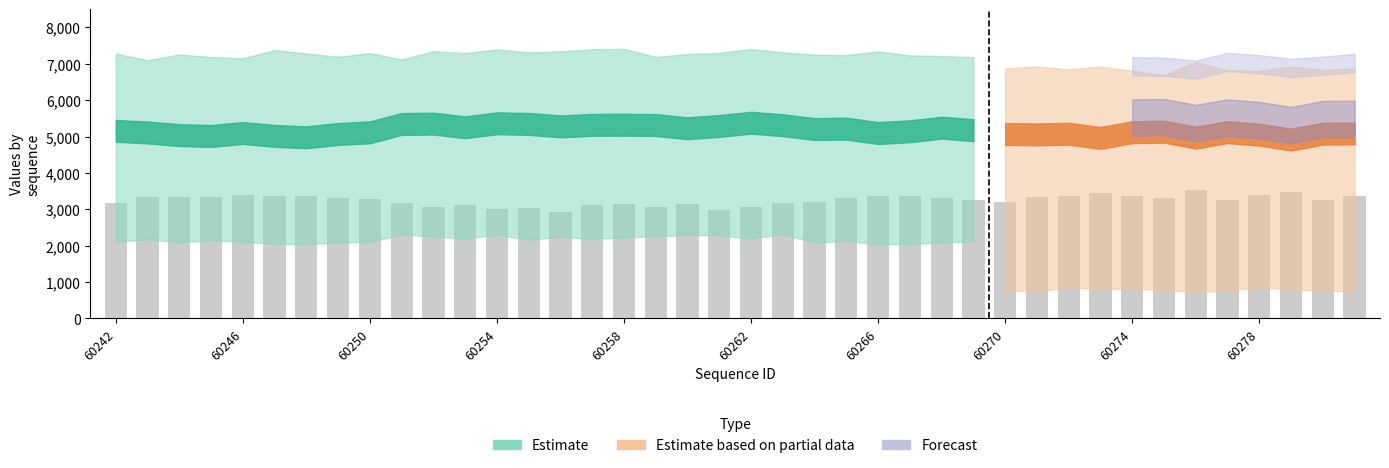

What is the sum of all values?

130012